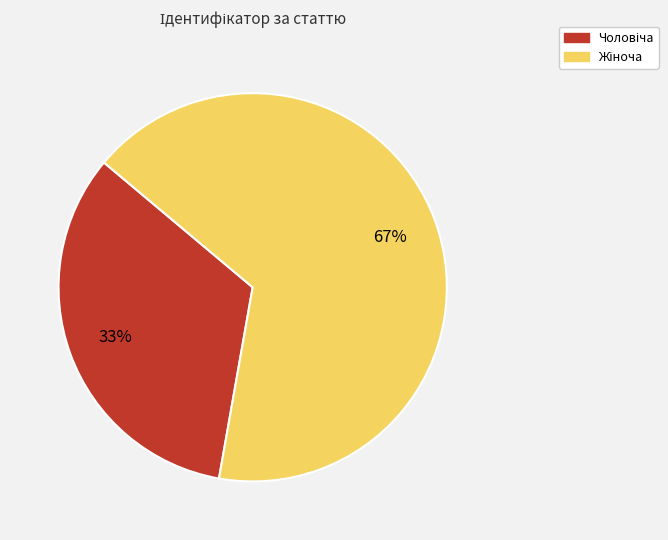

To the nearest percent, what is the average slice percentage?

50%